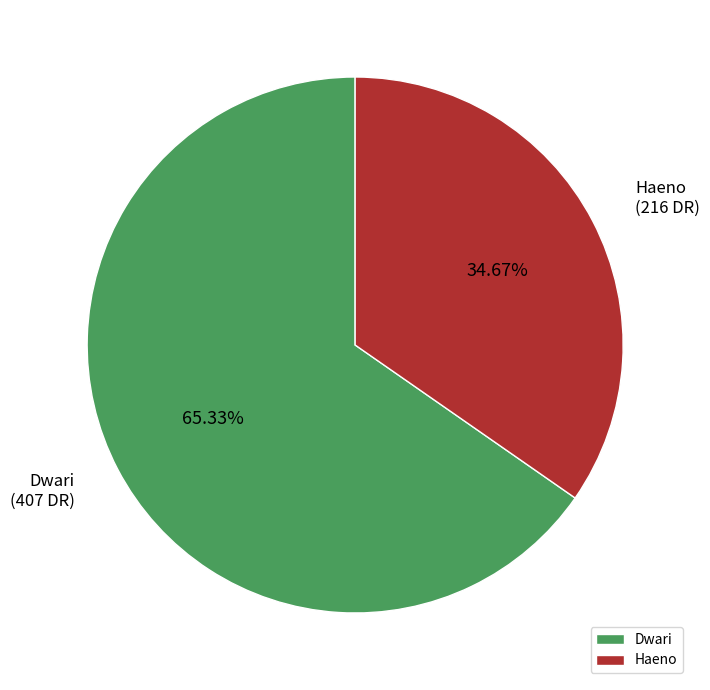

How many slices are in this pie chart?

2